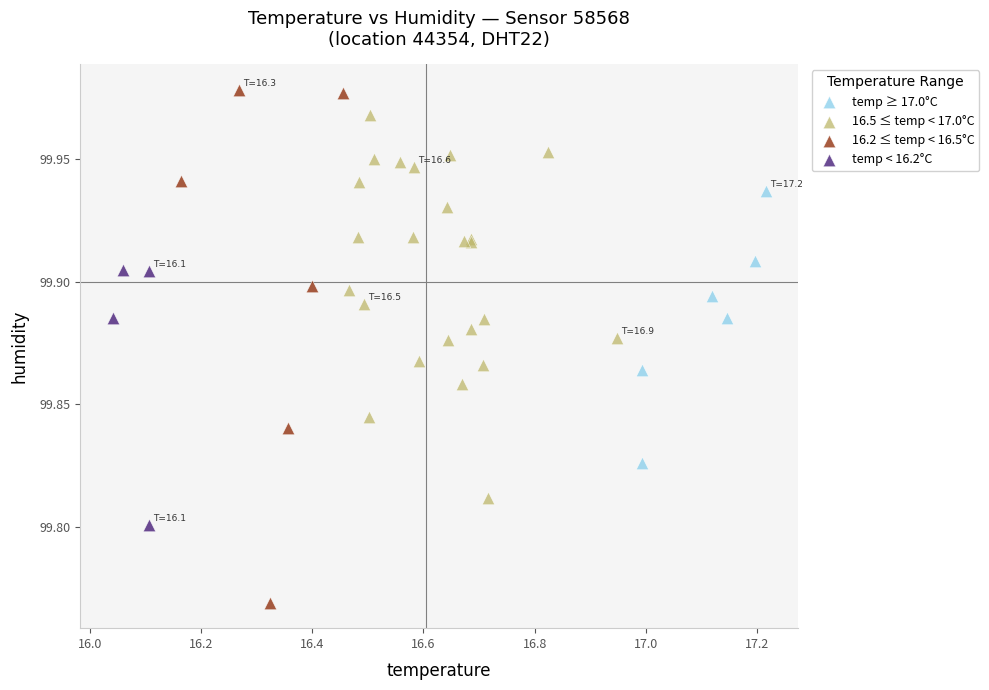

What are all the series names shown in the legend?

temp ≥ 17.0°C, 16.5 ≤ temp < 17.0°C, 16.2 ≤ temp < 16.5°C, temp < 16.2°C